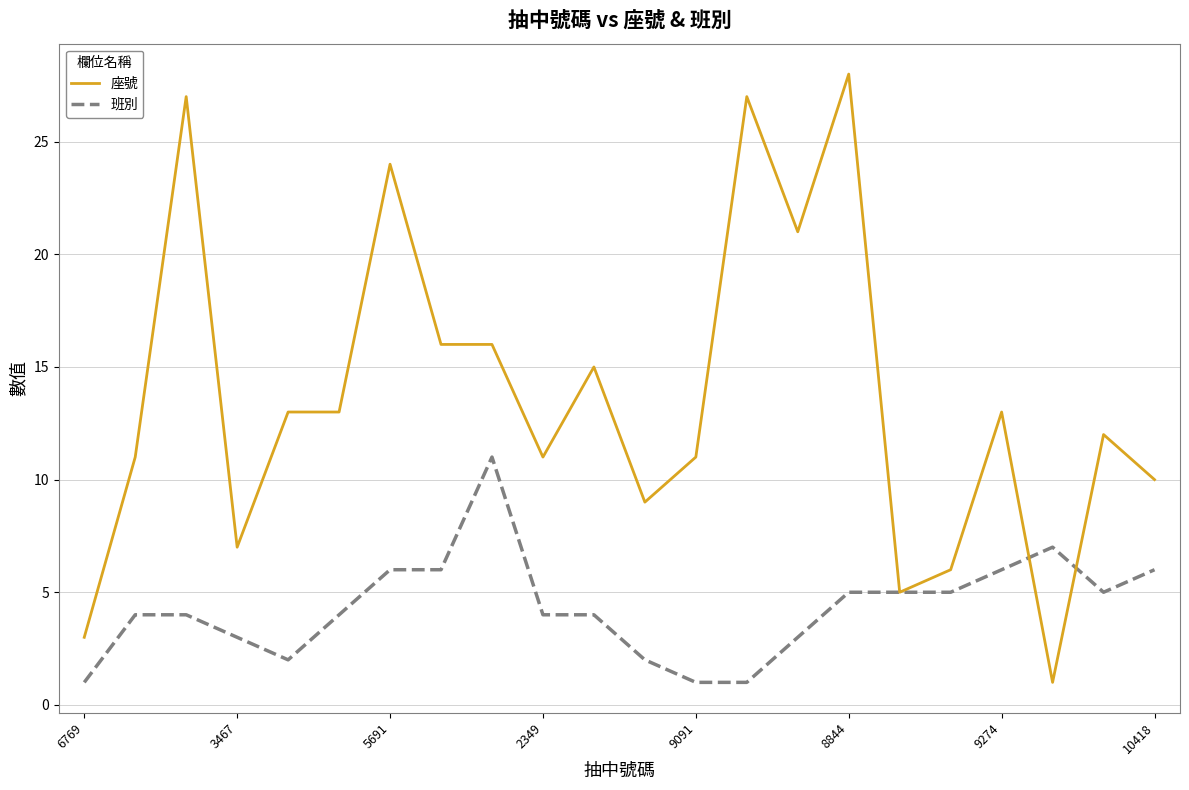

What is the maximum value shown in the chart?

28